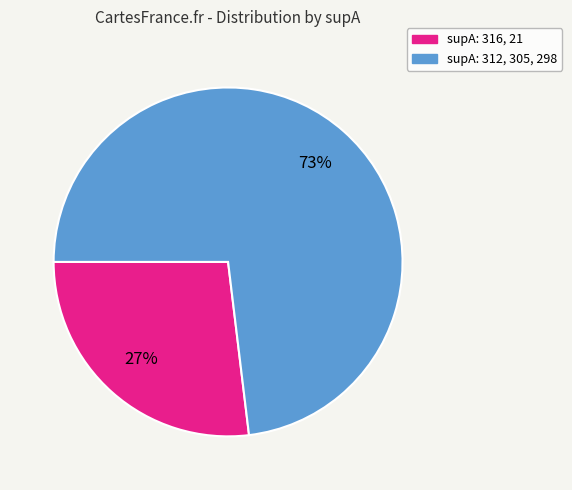

Is there a majority slice in this chart?

Yes